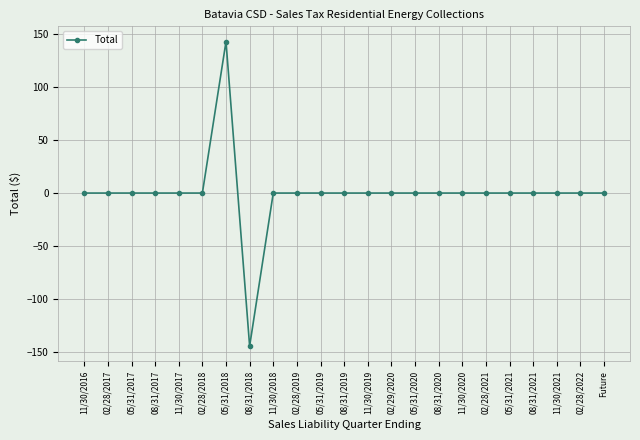

What is the average value?

-0.1